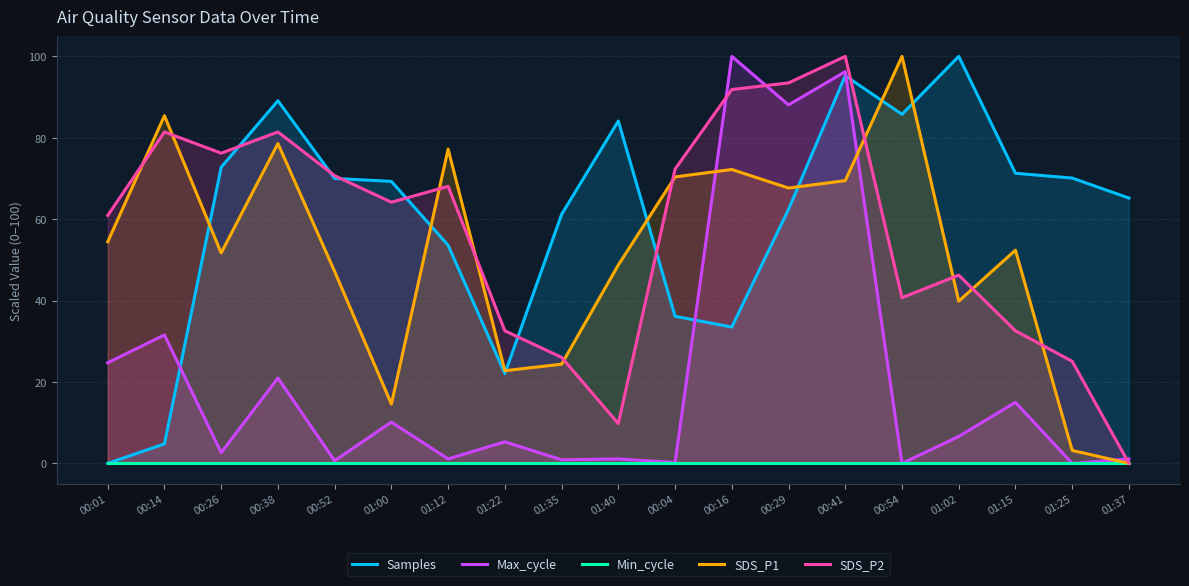

What is the sum of all SDS_P1 values?

980.2